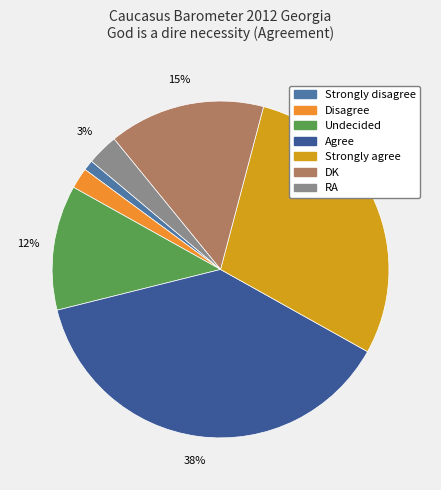

The DK slice represents 24% of the pie. True or false?

False